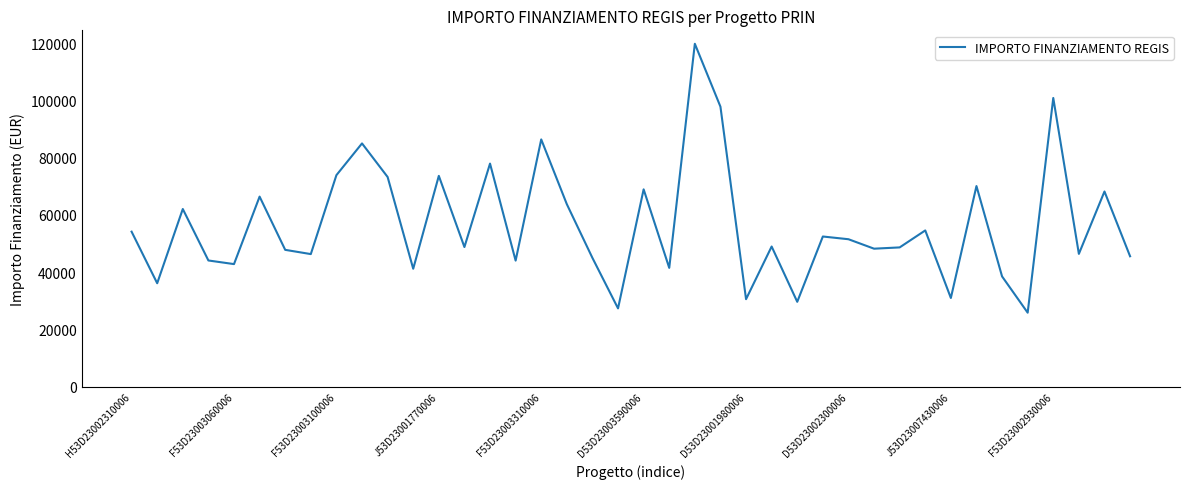

What is the difference between the maximum and minimum values?

93941.0